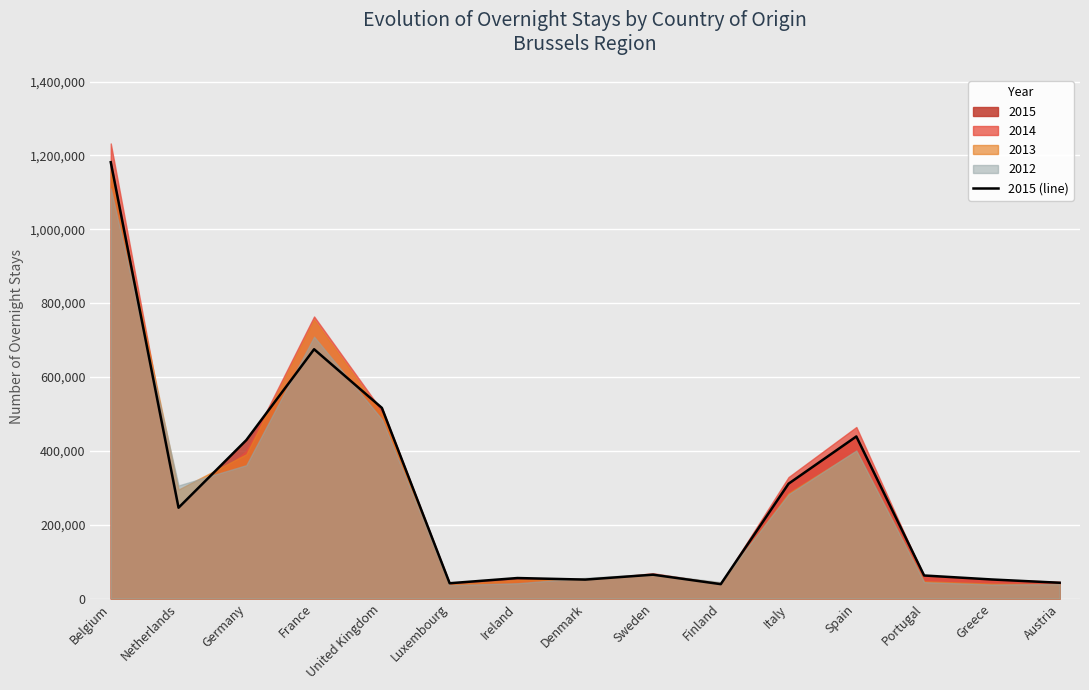

What value does the data have at Spain?

438845